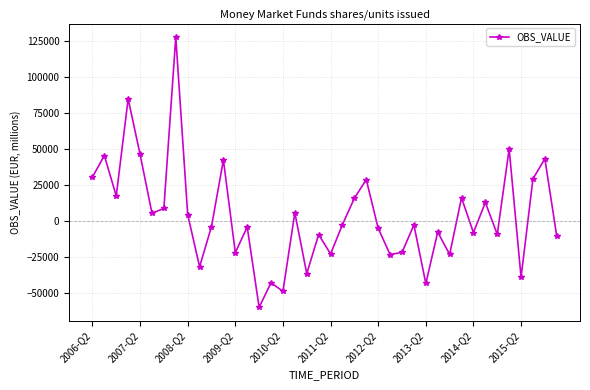

What is the maximum value shown in the chart?

128043.6